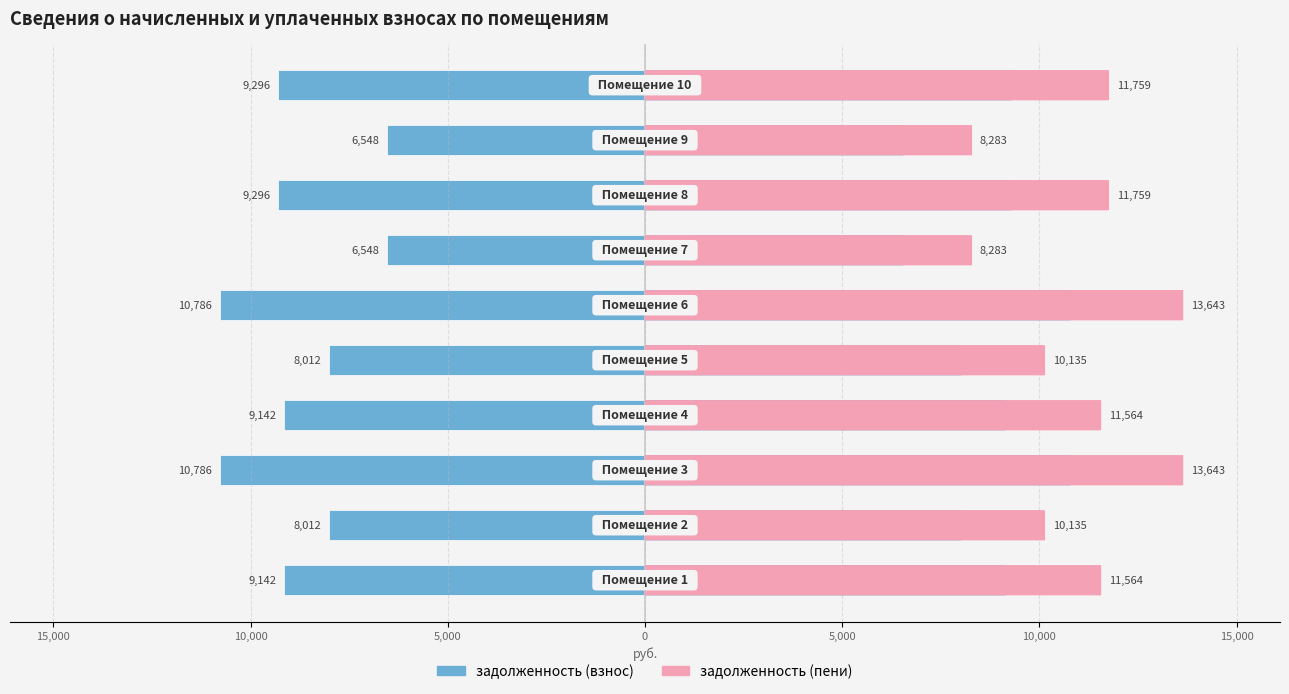

Which has a higher value, 10,000 or 5,000?

10,000